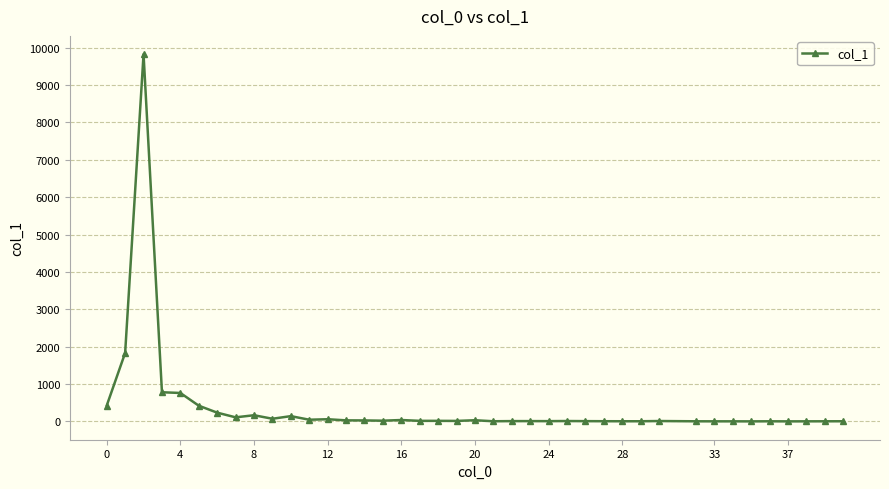

What is the difference between the second highest and second lowest values?

1831